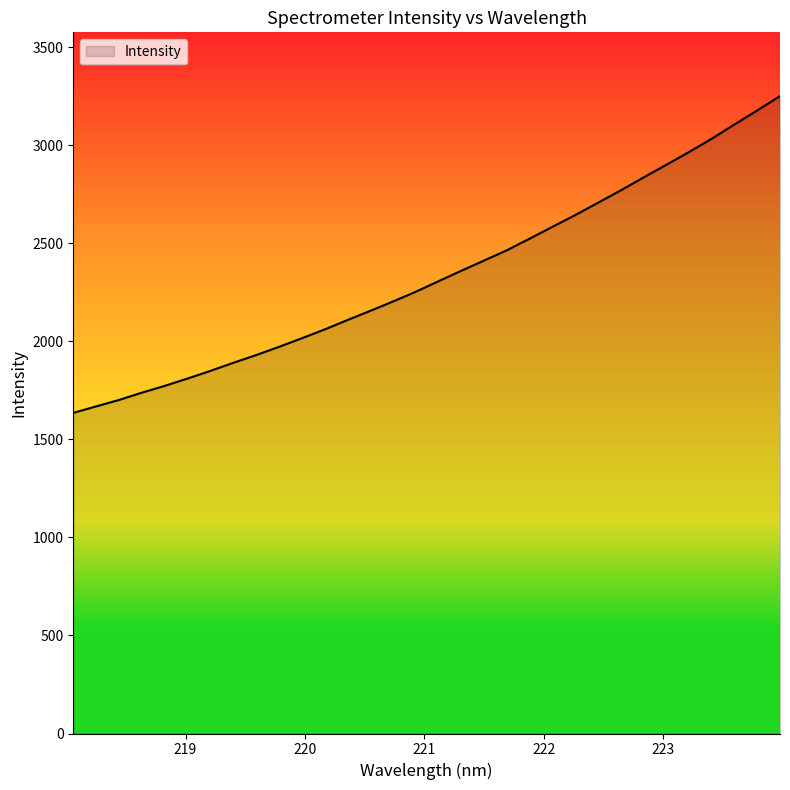

Reading left to right, extract all data points from this chart.

1635.5	1668.7	1701.4	1738.6	1773.1	1810.5	1849.4	1890.5	1929.9	1971.8	2015.5	2060.4	2108.3	2155.3	2203.1	2252.8	2306.6	2360.1	2412.3	2464.7	2523.9	2584.2	2644.1	2707.0	2770.2	2836.1	2900.8	2965.9	3034.0	3106.8	3178.4	3251.8